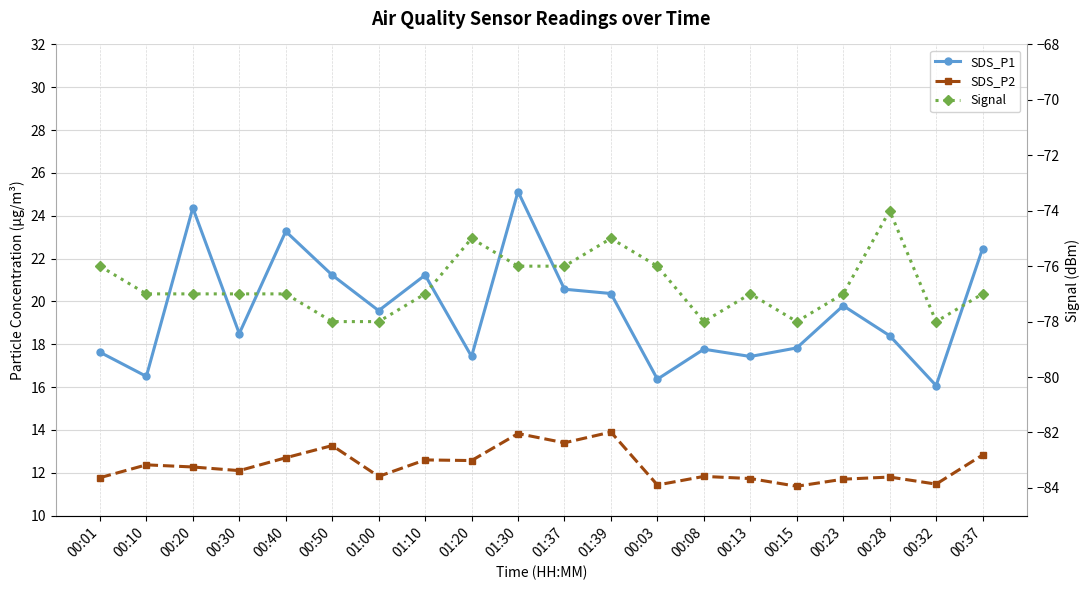

Where is SDS_P2 nearest to the value 12?

00:30